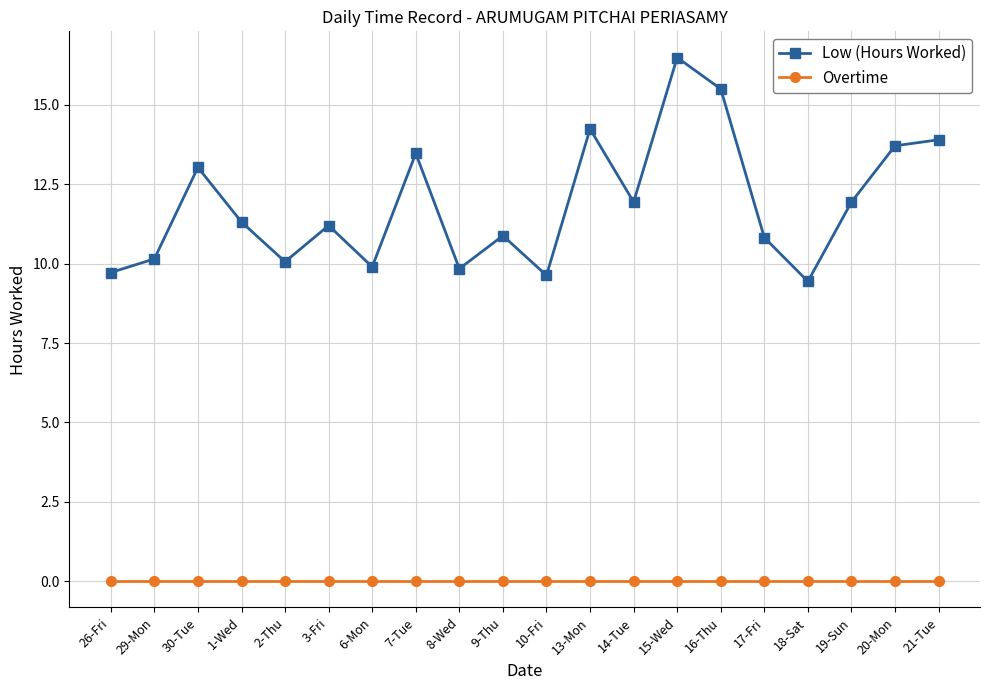

What is the spread (max minus min) of values at 1-Wed?

11.3